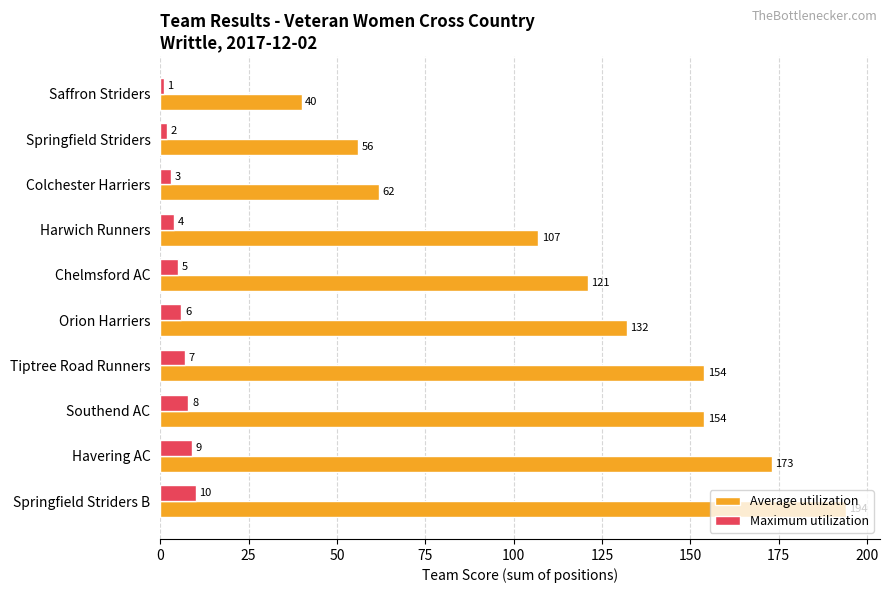

How many distinct data groups are displayed?

2